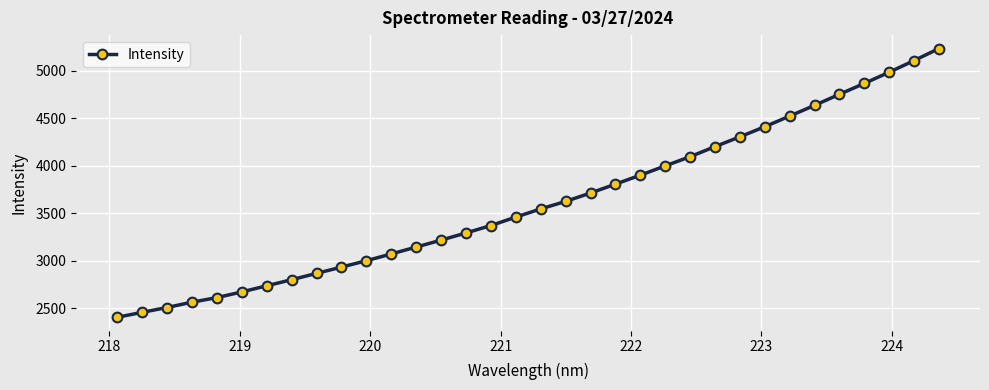

What is the smallest value displayed?

2406.5